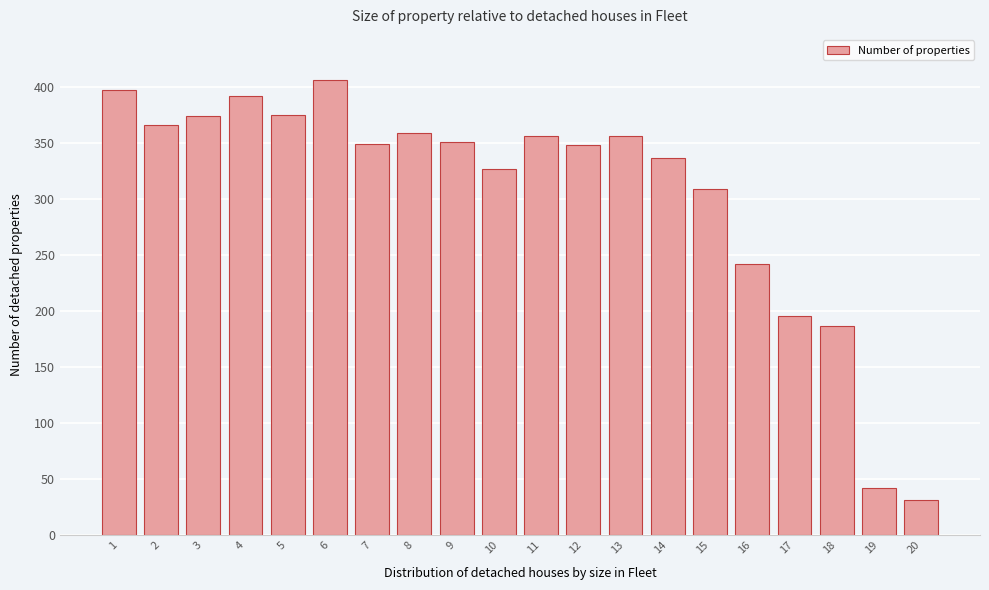

What is the minimum value shown in the chart?

31